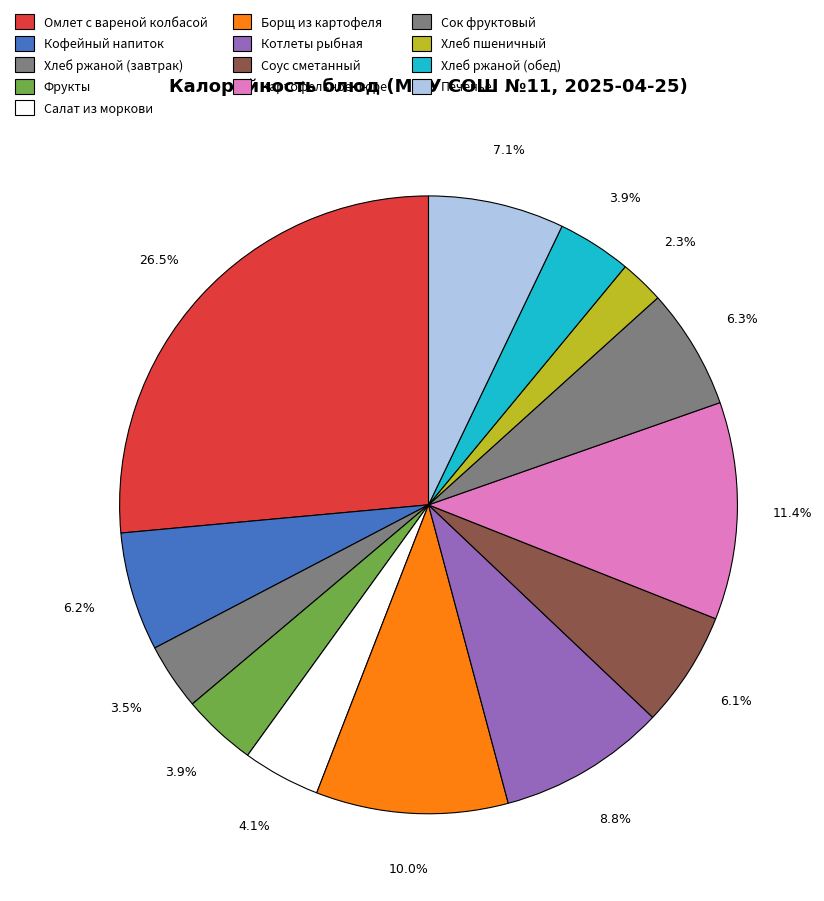

How much of the chart is everything except Хлеб пшеничный?

97.7%